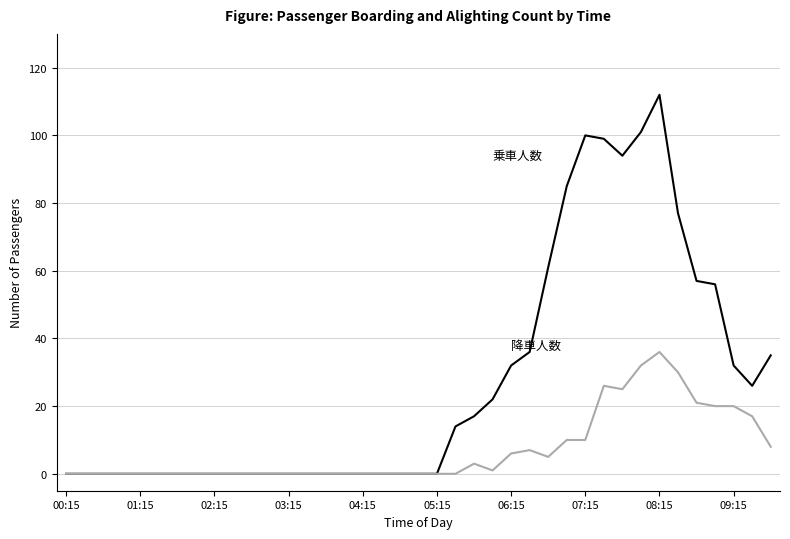

What is the greatest value displayed?

112